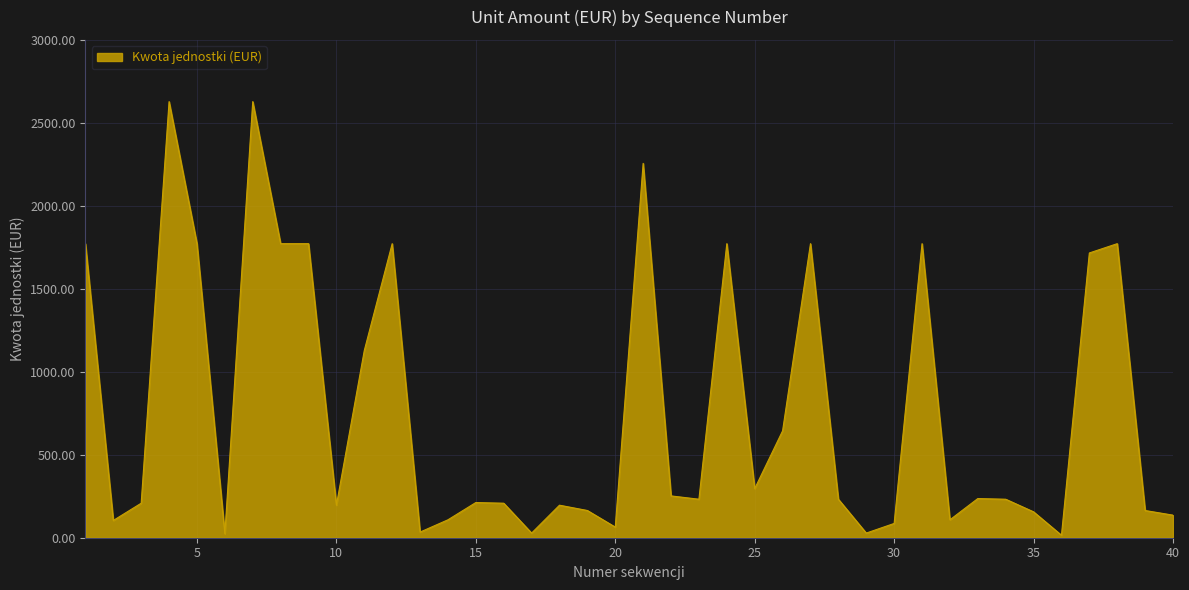

What is the difference between the maximum and minimum values?

2613